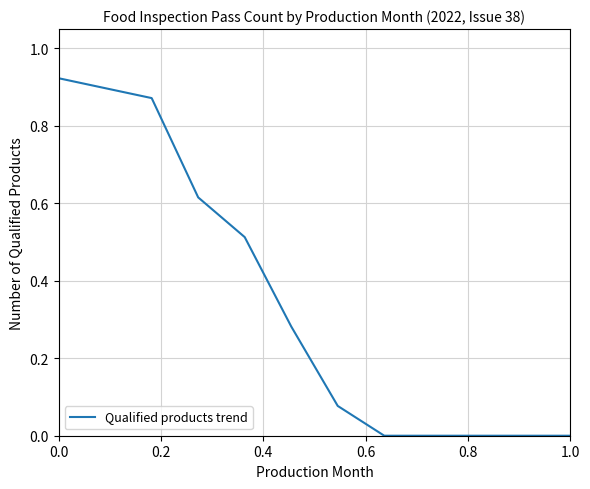

Is this an area chart (filled region under the line)?

No